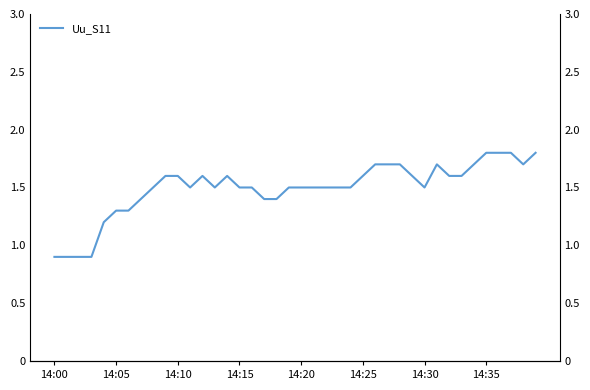

Reading left to right, what are all the values shown in this chart?

0.9	0.9	0.9	0.9	1.2	1.3	1.3	1.4	1.5	1.6	1.6	1.5	1.6	1.5	1.6	1.5	1.5	1.4	1.4	1.5	1.5	1.5	1.5	1.5	1.5	1.6	1.7	1.7	1.7	1.6	1.5	1.7	1.6	1.6	1.7	1.8	1.8	1.8	1.7	1.8